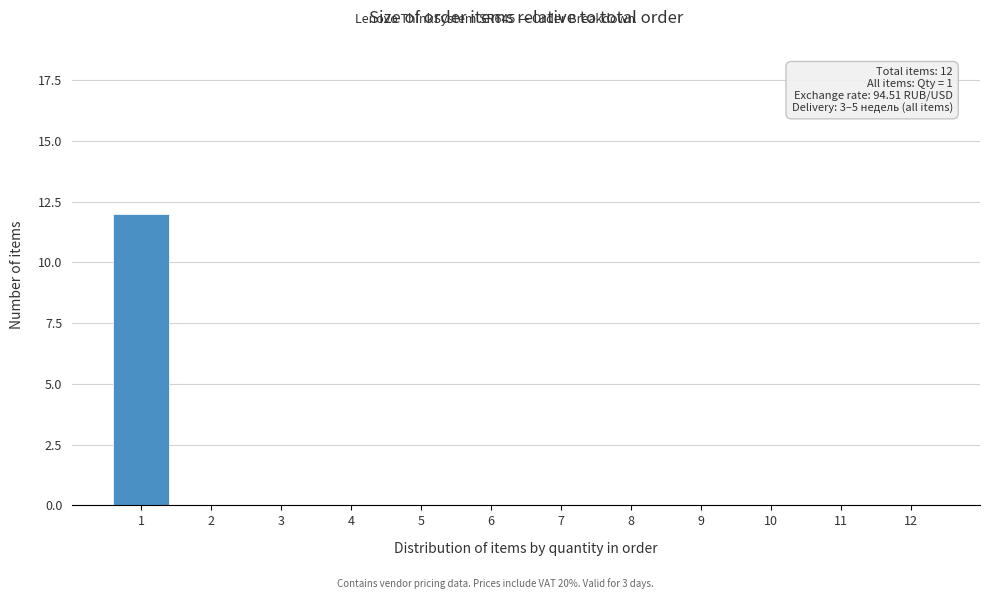

Reading right to left, what are all the values shown in this chart?

12=0	11=0	10=0	9=0	8=0	7=0	6=0	5=0	4=0	3=0	2=0	1=12